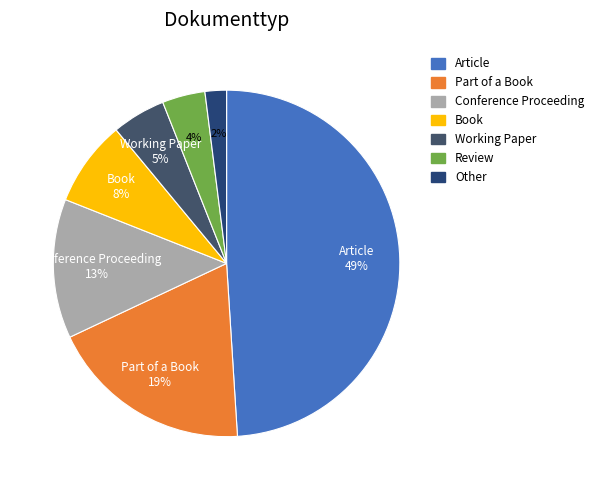

Between Conference Proceeding and Working Paper, which is larger?

Conference Proceeding